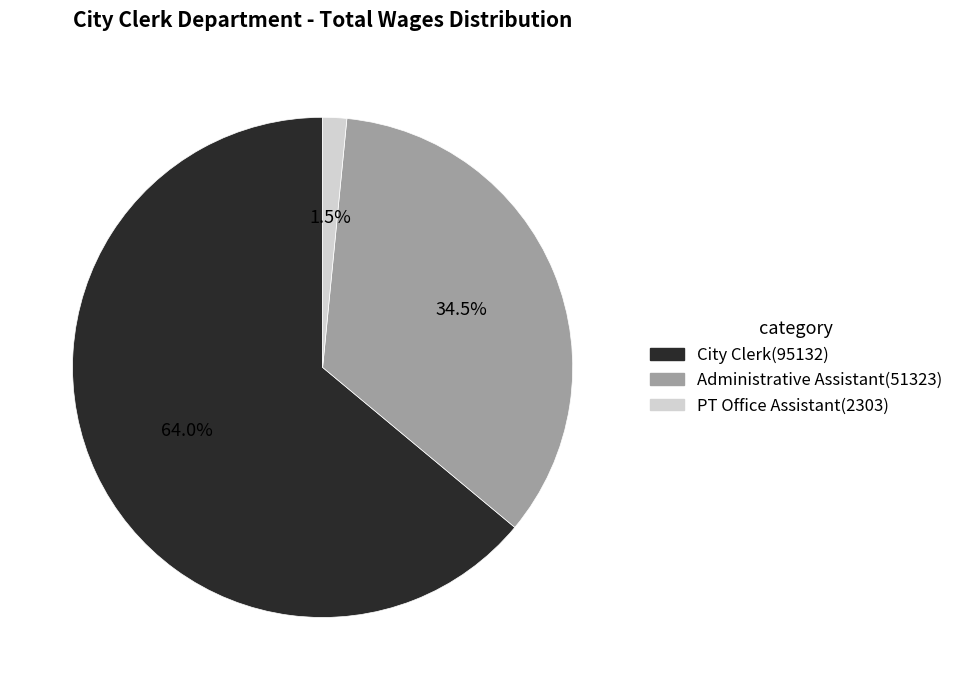

Combined, do PT Office Assistant and City Clerk account for over 50%?

Yes